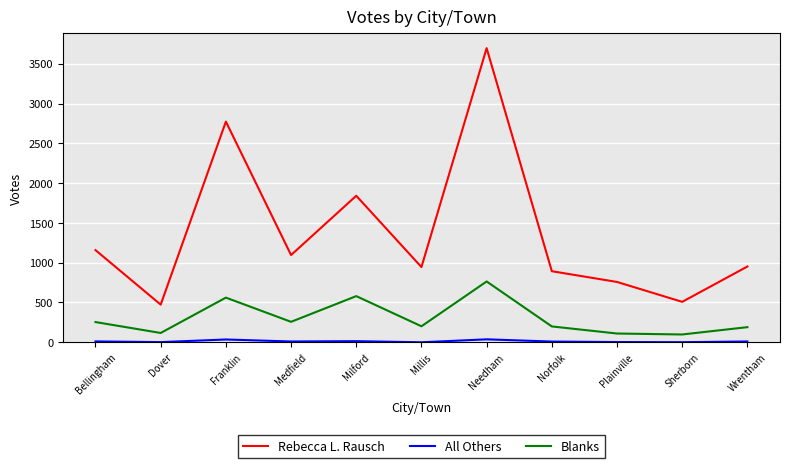

Between Dover and Needham, which series saw the biggest shift?

Rebecca L. Rausch